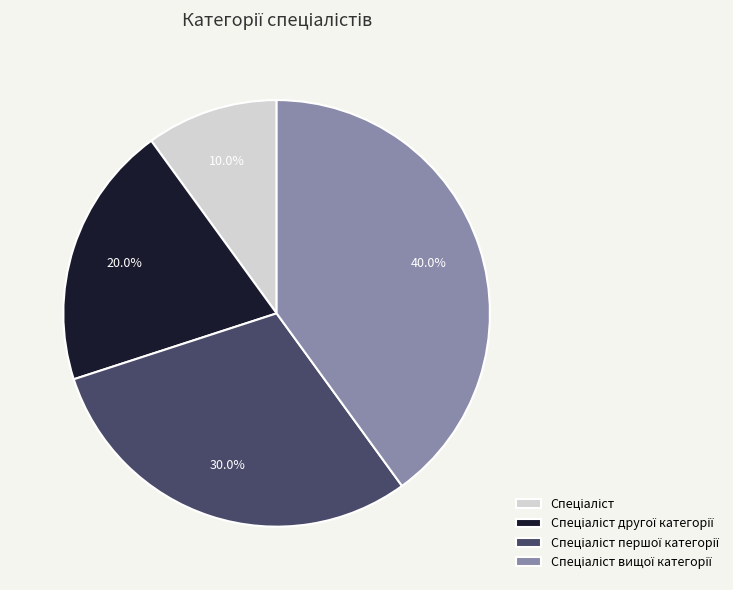

How many slices are in this pie chart?

4